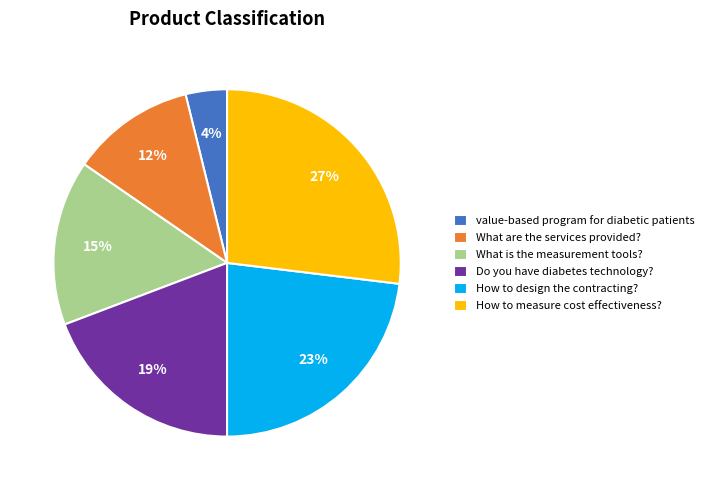

What is the smallest slice in the pie chart?

value-based program for diabetic patients